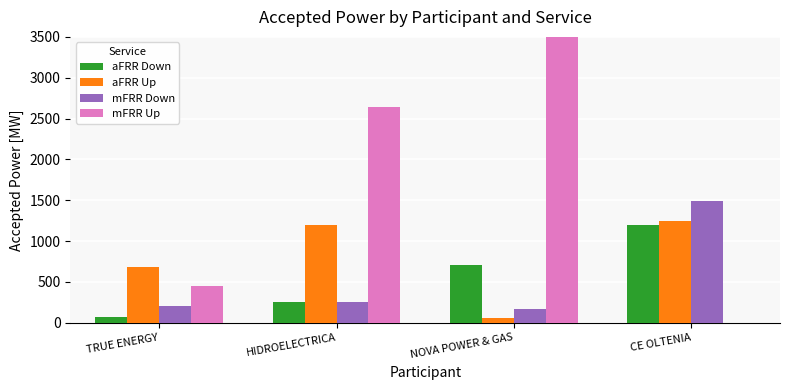

Reading left to right, list all the values displayed in this chart.

aFRR Down: TRUE ENERGY=72	HIDROELECTRICA=258	NOVA POWER & GAS=704	CE OLTENIA=1200
aFRR Up: TRUE ENERGY=688	HIDROELECTRICA=1200	NOVA POWER & GAS=57	CE OLTENIA=1251
mFRR Down: TRUE ENERGY=205	HIDROELECTRICA=260	NOVA POWER & GAS=168	CE OLTENIA=1486
mFRR Up: TRUE ENERGY=456	HIDROELECTRICA=2640	NOVA POWER & GAS=7877	CE OLTENIA=0